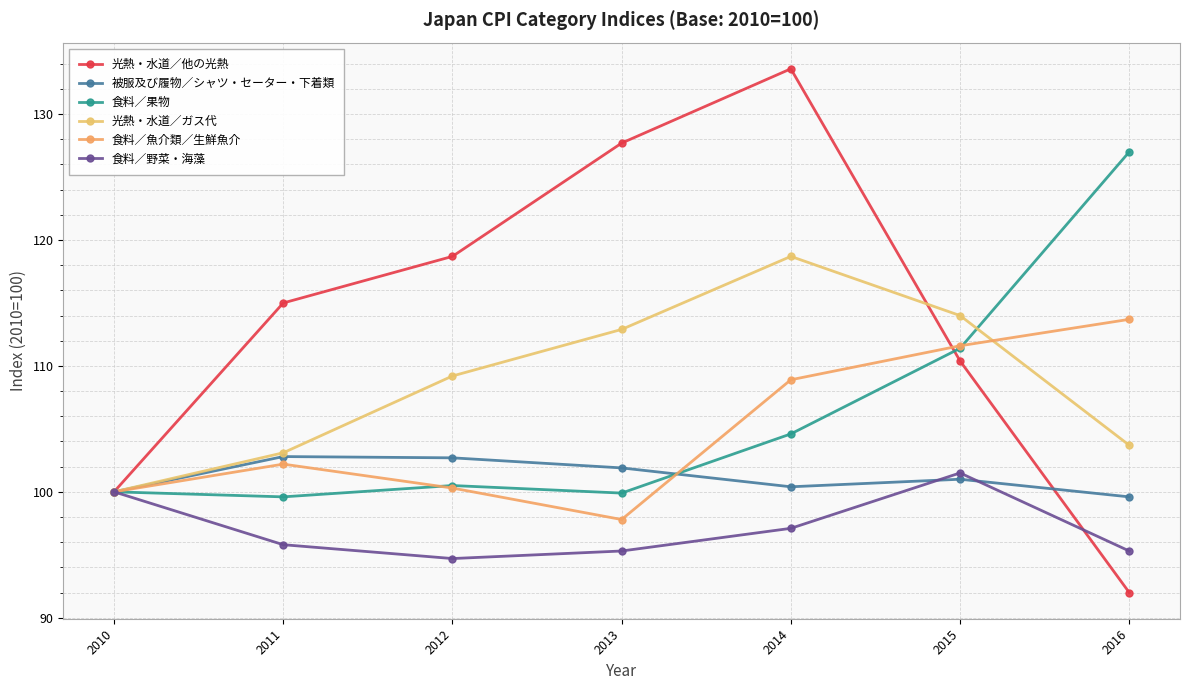

Count the number of categories in the chart.

7